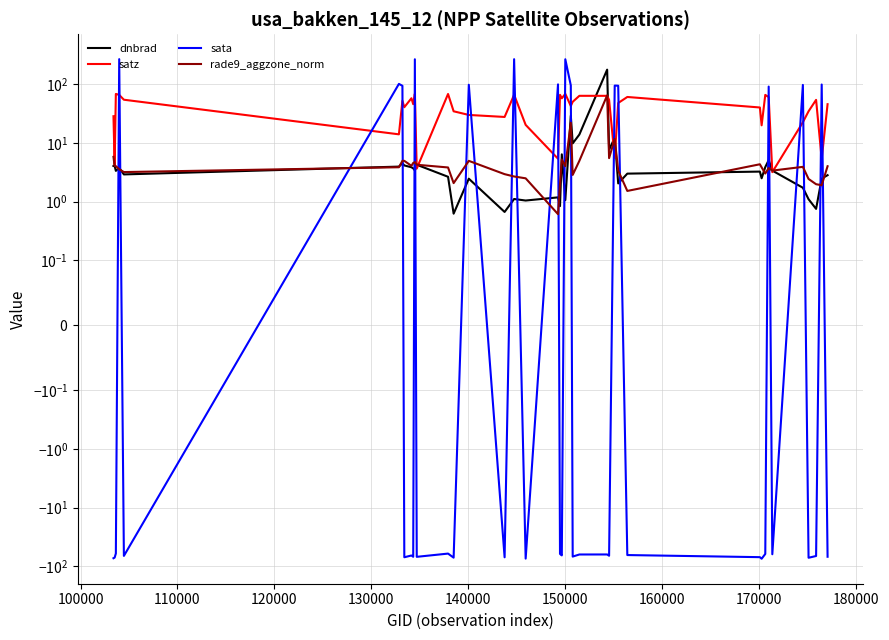

How many data points in rade9_aggzone_norm are less than 3?

11